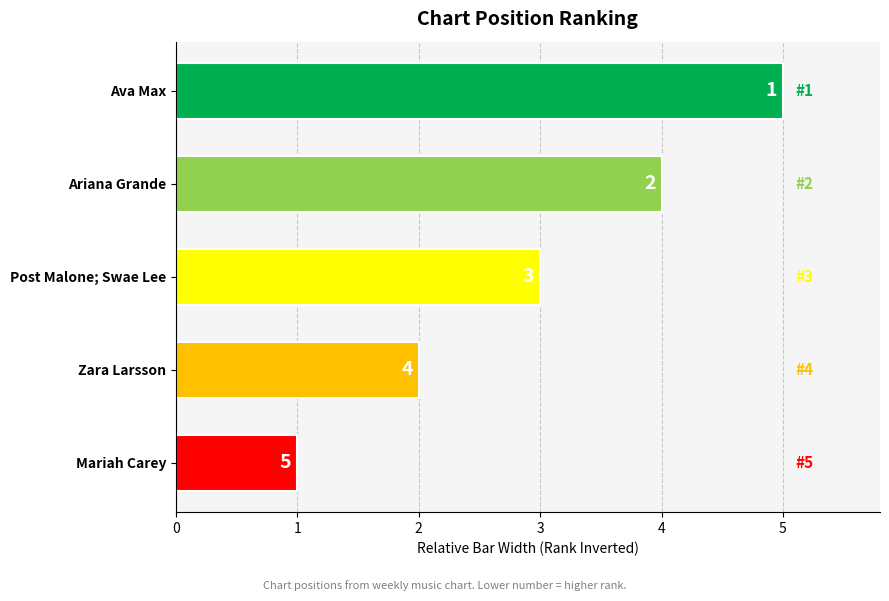

The chart shows a value of 0 at Mariah Carey. True or false?

False